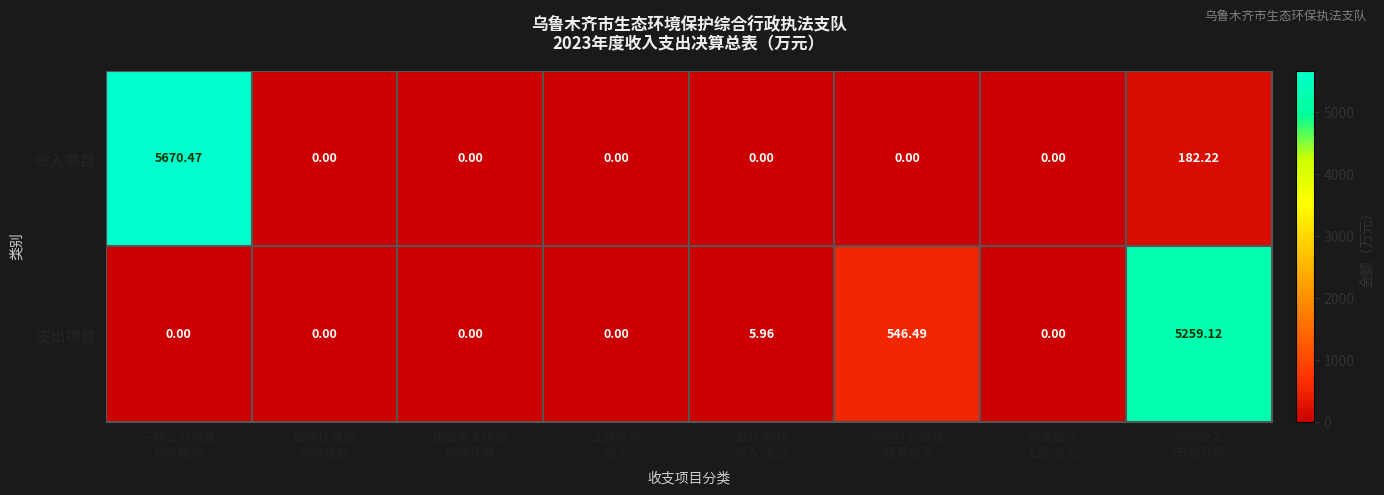

List the series in order of their overall mean, highest first.

收入项目, 支出项目